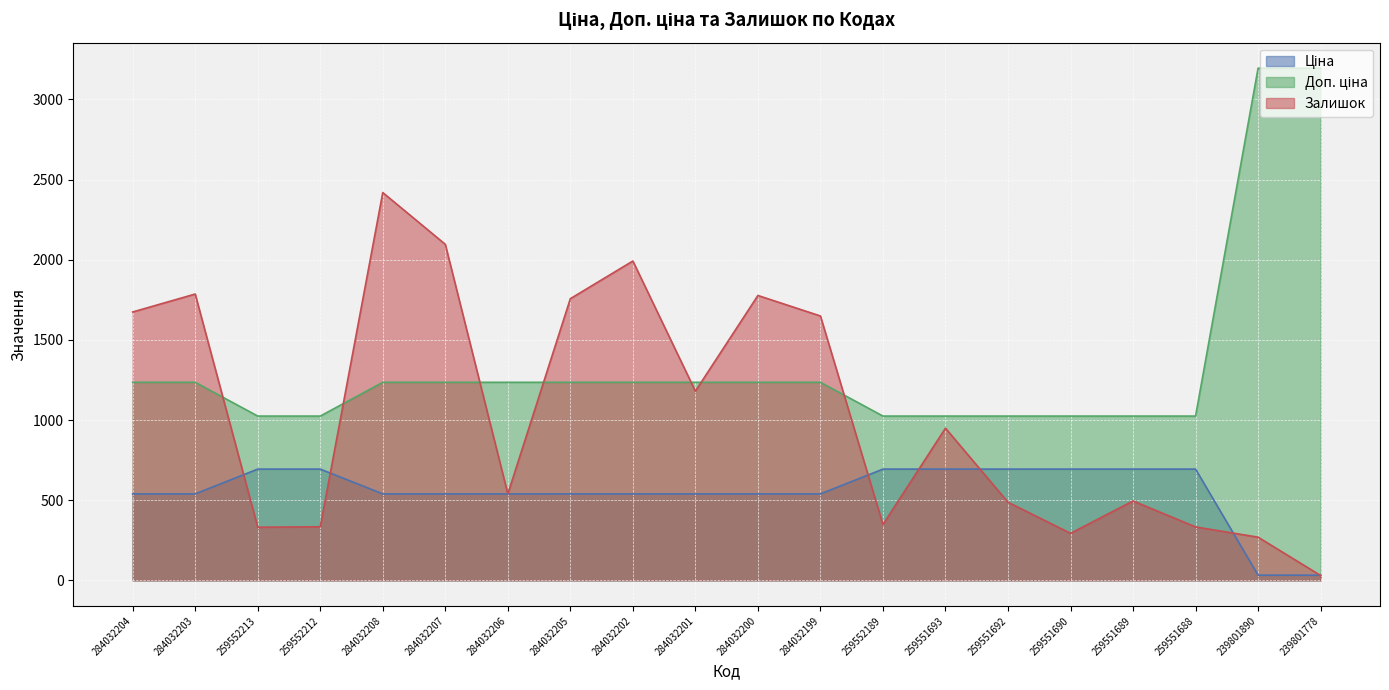

Where do Залишок and Доп. ціна first cross each other?

284032203 and 259552213